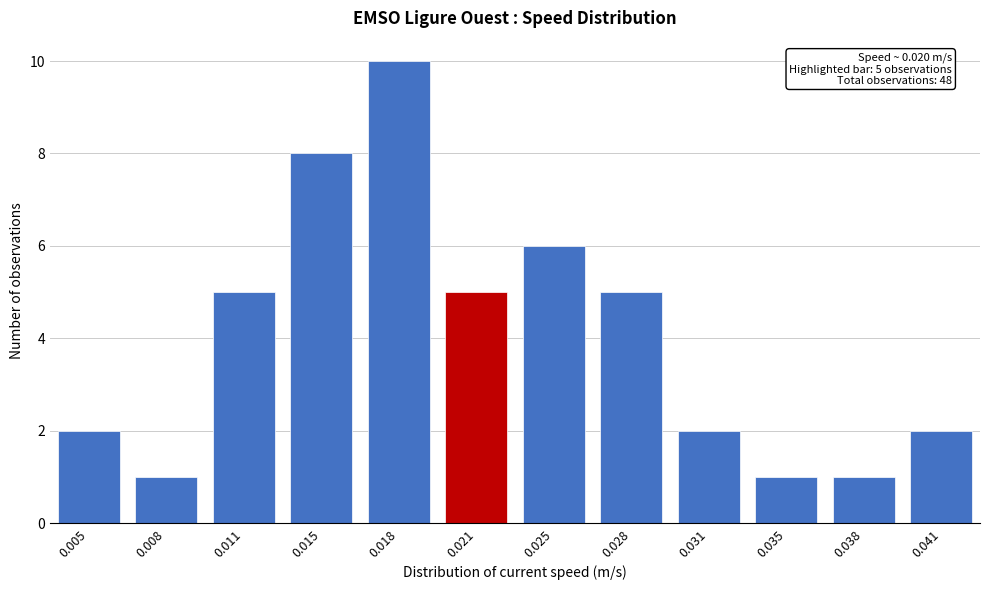

Reading left to right, transcribe all the data shown in this chart.

0.005=2	0.008=1	0.011=5	0.015=8	0.018=10	0.021=5	0.025=6	0.028=5	0.031=2	0.035=1	0.038=1	0.041=2